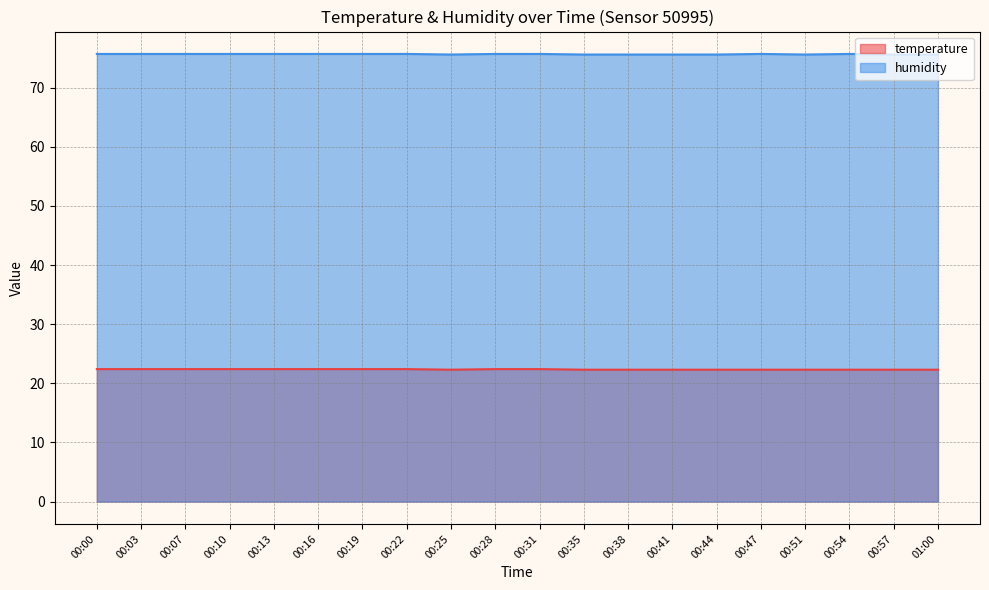

Rank the series at 00:31 from highest to lowest value.

humidity, temperature